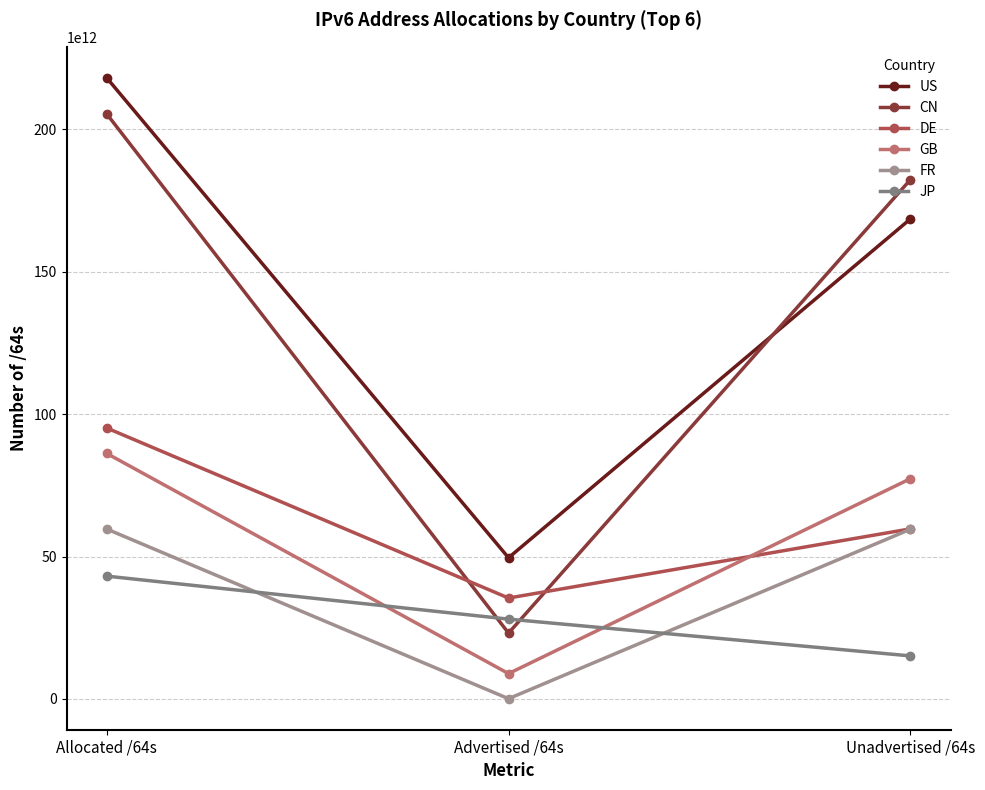

Which label corresponds to the largest value in the chart?

Allocated /64s